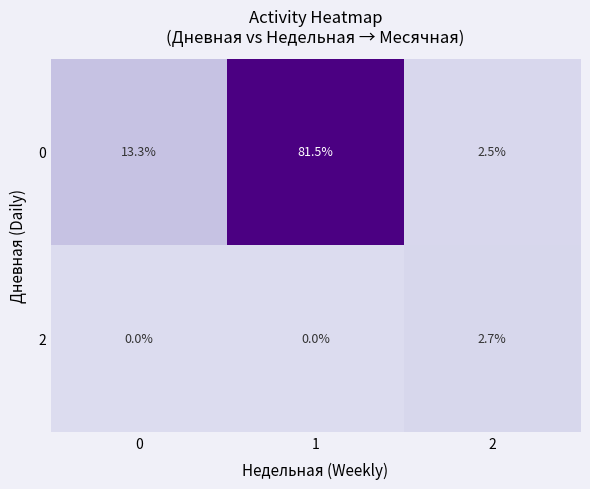

Which series has the largest total across all categories?

0